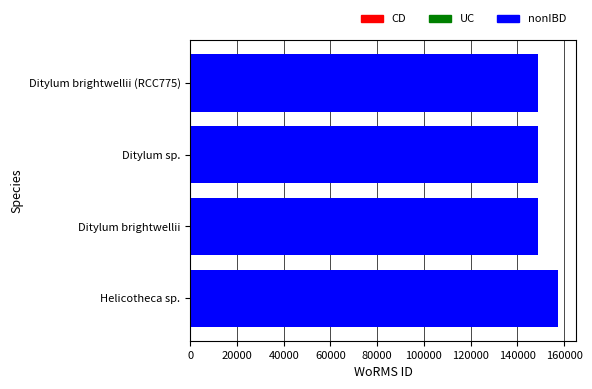

The chart shows a value of 149022 at Ditylum sp.. True or false?

True